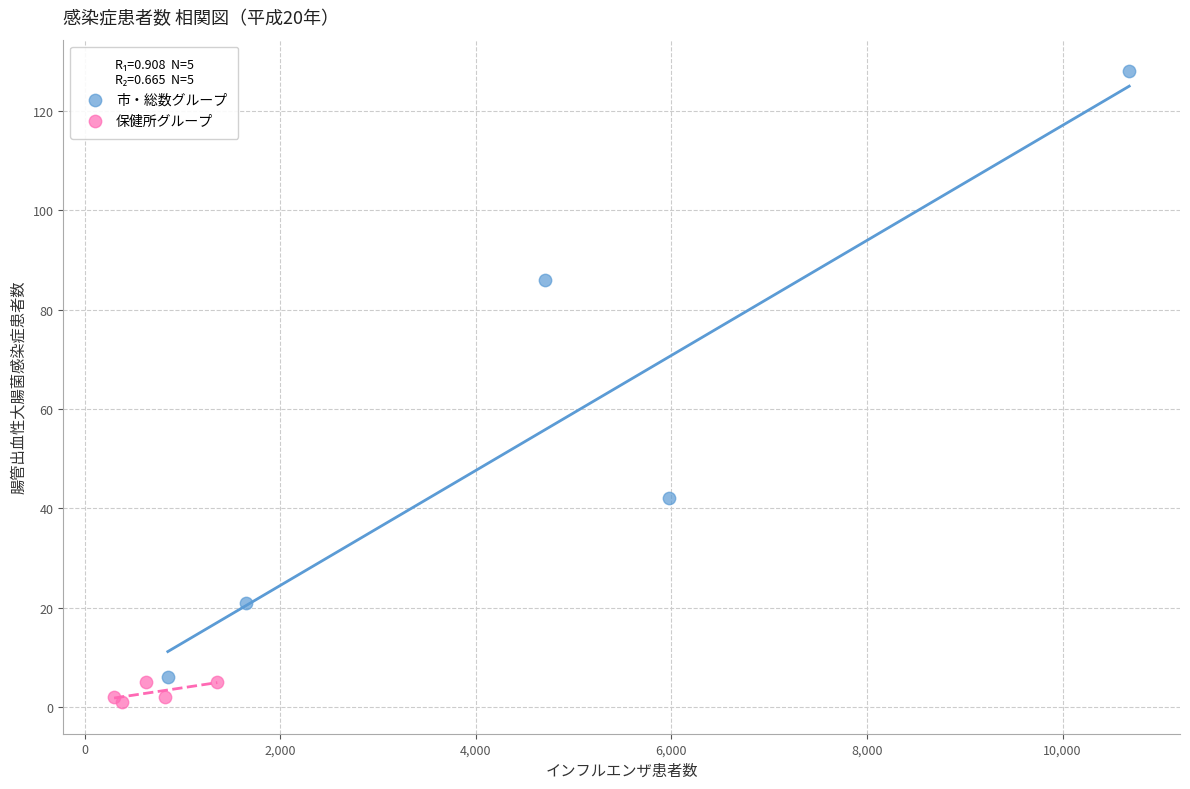

Which series contains the highest Y value?

市・総数グループ